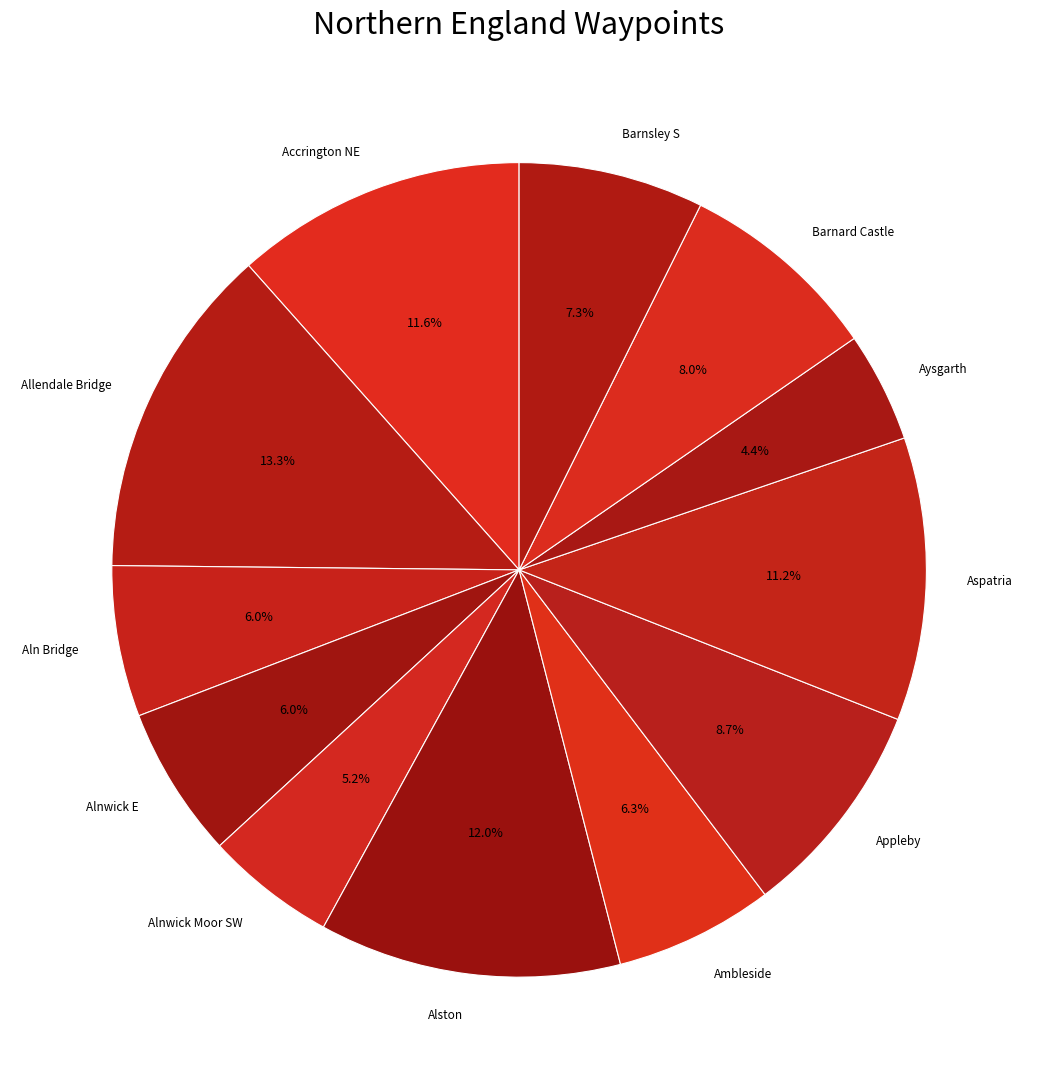

To the nearest percent, what is the average slice percentage?

8%